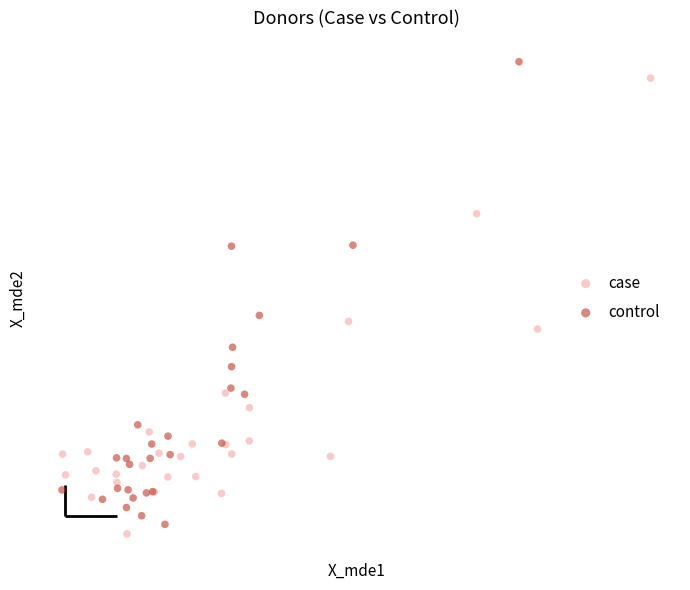

Which series reaches the minimum Y coordinate?

case